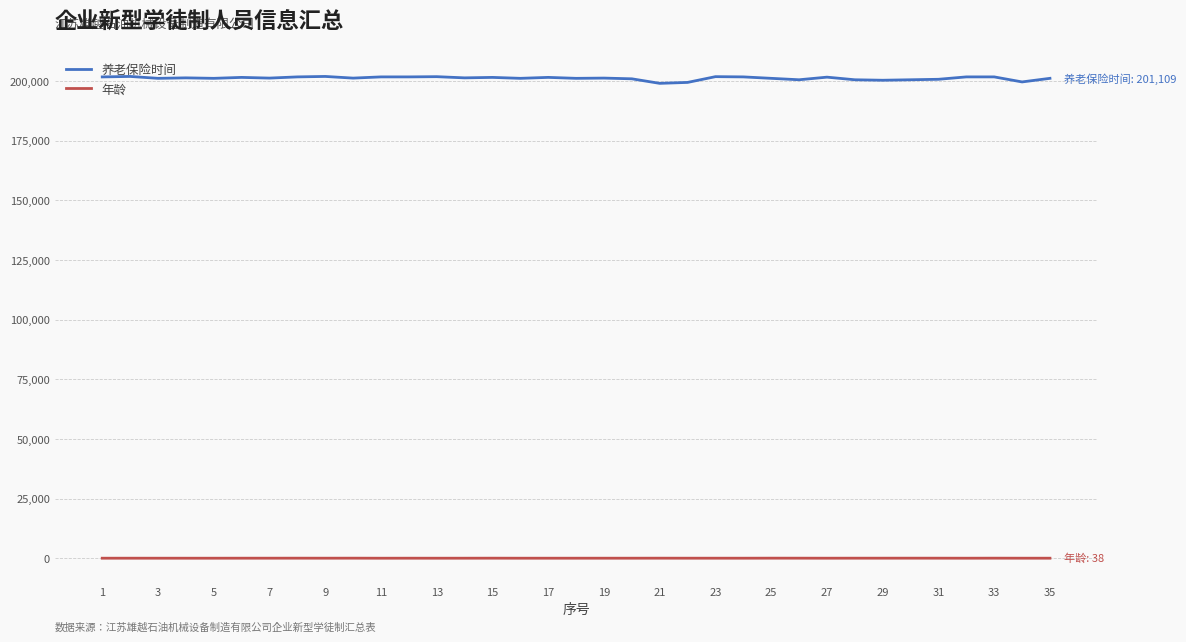

What are all the series names shown in the legend?

养老保险时间, 年龄